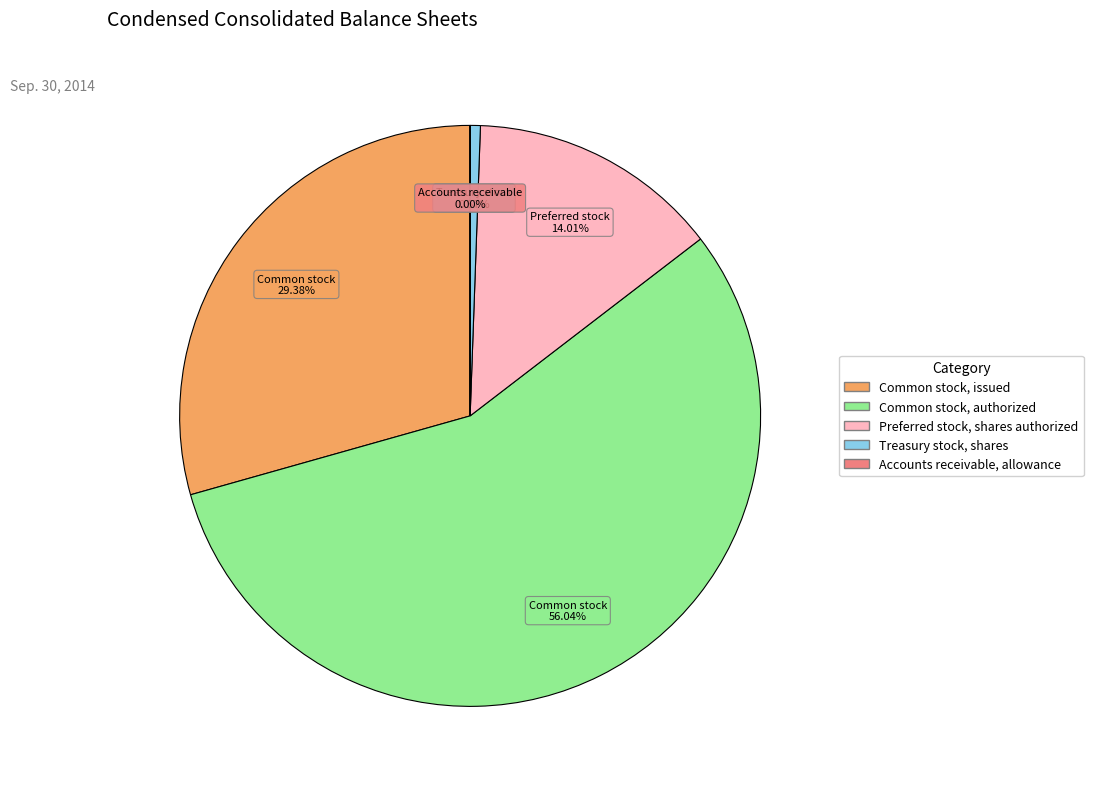

What percentage is NOT represented by Treasury stock, shares?

99.4%